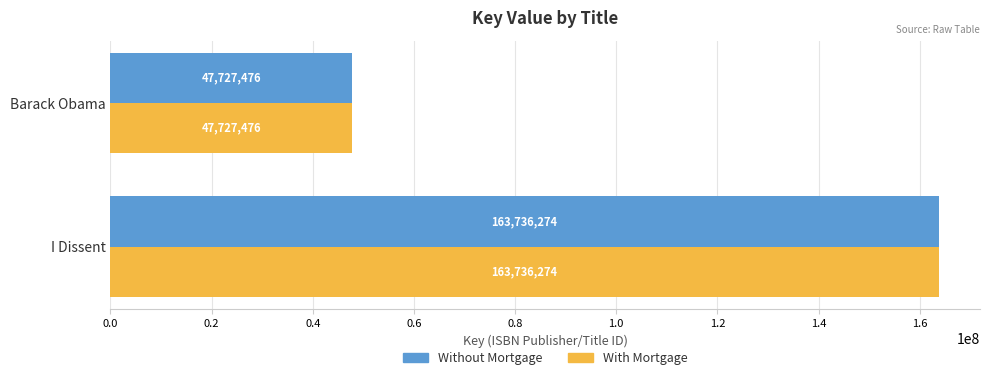

What is the average value of the With Mortgage series?

105731875